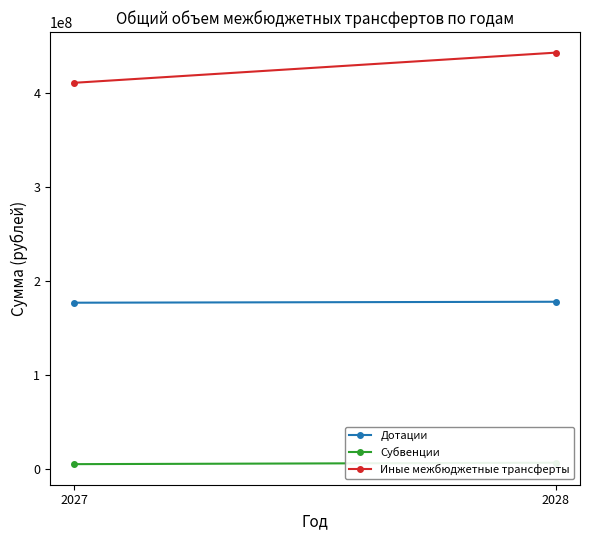

List the series in order of their overall mean, highest first.

Иные межбюджетные трансферты, Дотации, Субвенции